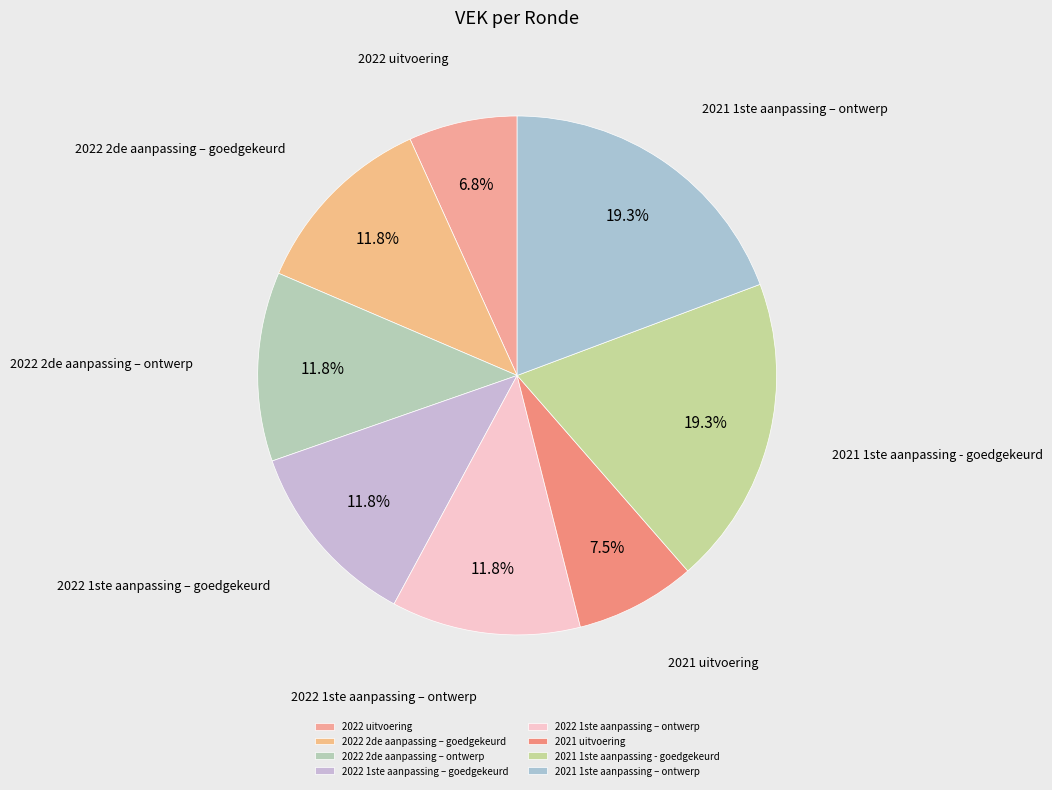

True or false: 2022 1ste aanpassing – goedgekeurd accounts for 12% of the total.

True